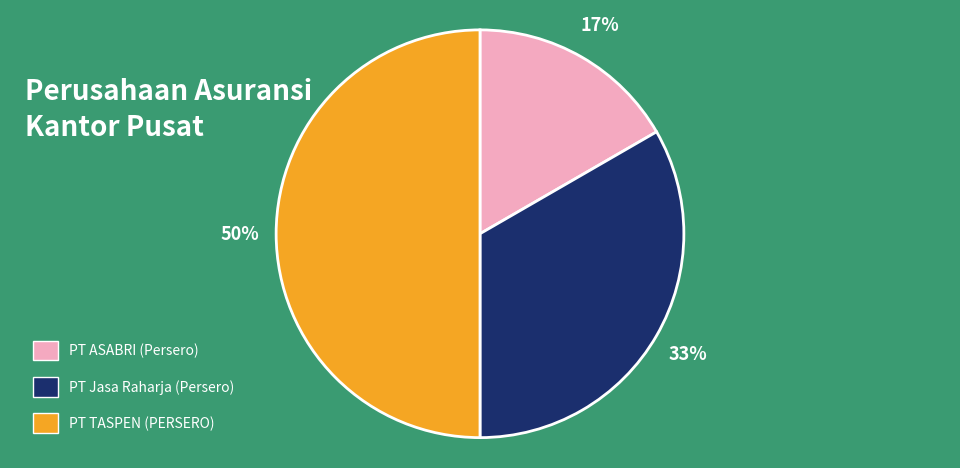

Which slice is the smallest?

PT ASABRI (Persero)